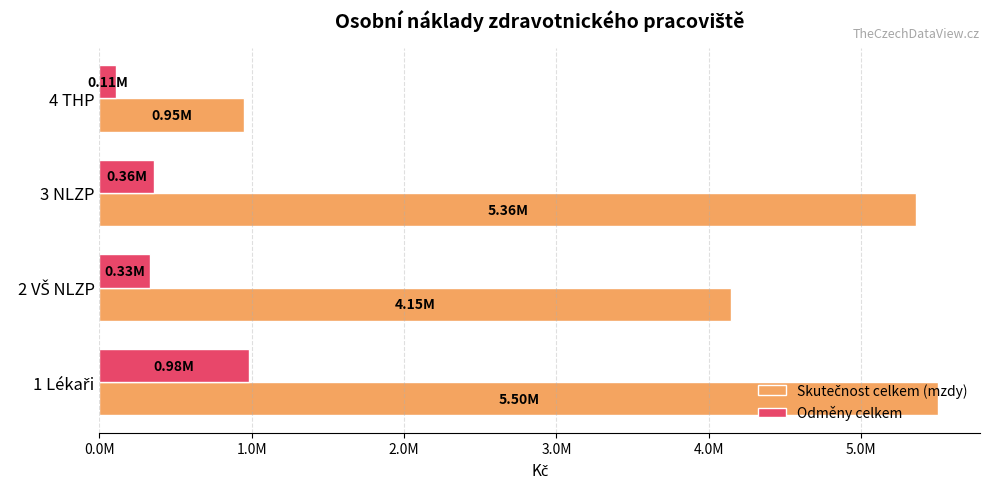

At how many categories does at least one series exceed 3994634?

3